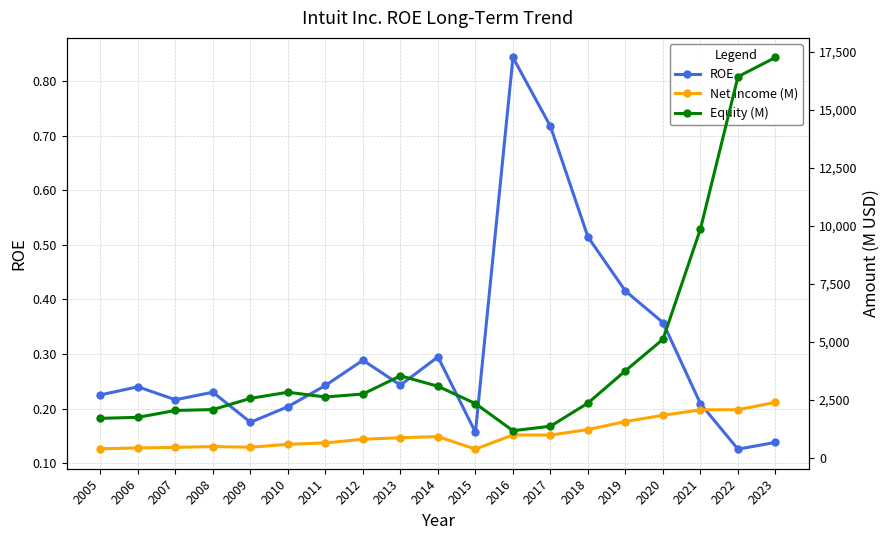

What is the value of the ROE point at the 11th from the left?

0.2